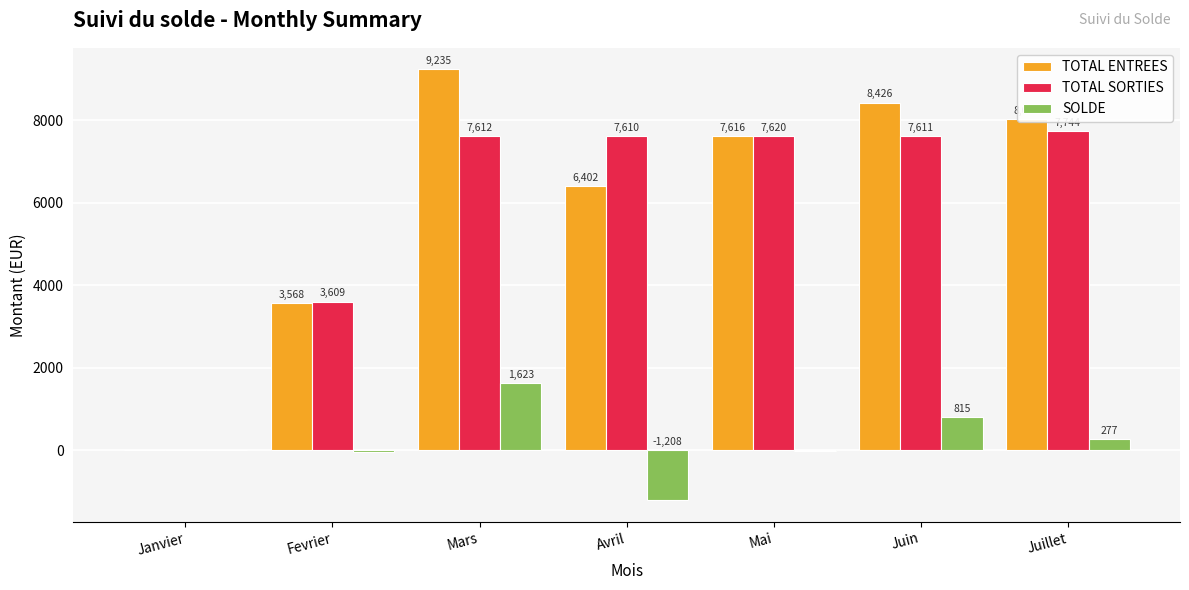

Between Fevrier and Mars, which series saw the biggest shift?

TOTAL ENTREES